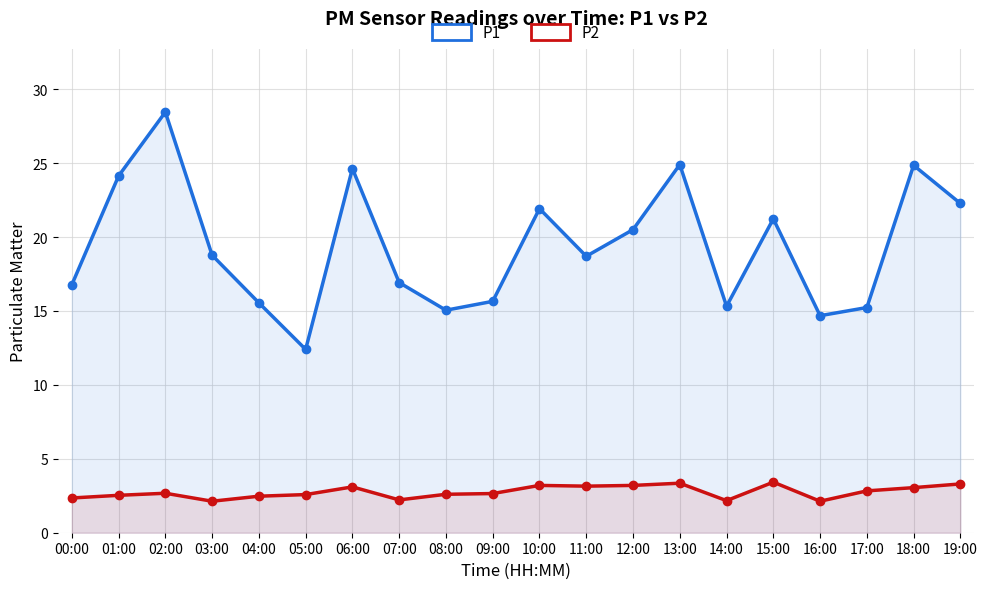

Rank the series at 19:00 from lowest to highest value.

P2, P1